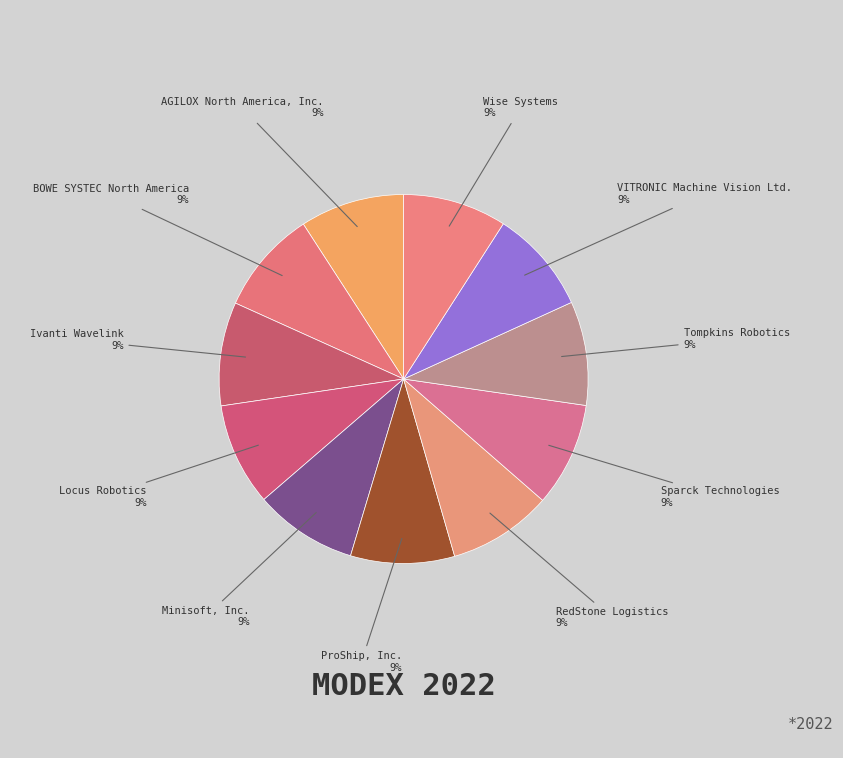

How many slices are in this pie chart?

11